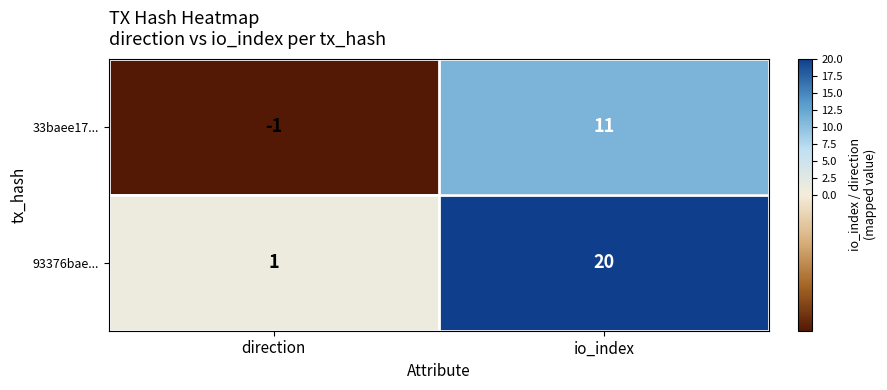

Which series changed the most between direction and io_index?

93376bae...